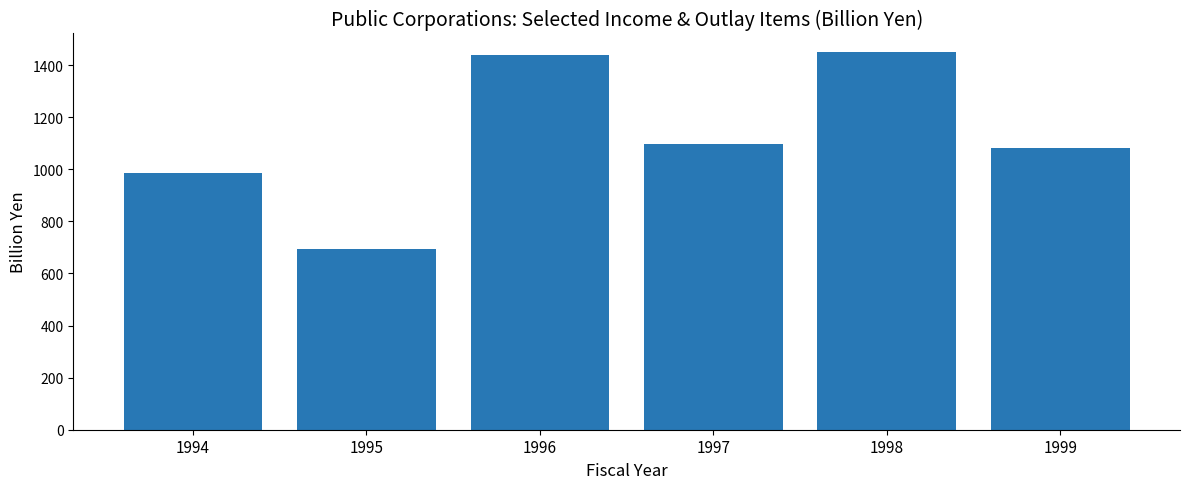

What is the smallest value displayed?

694.4